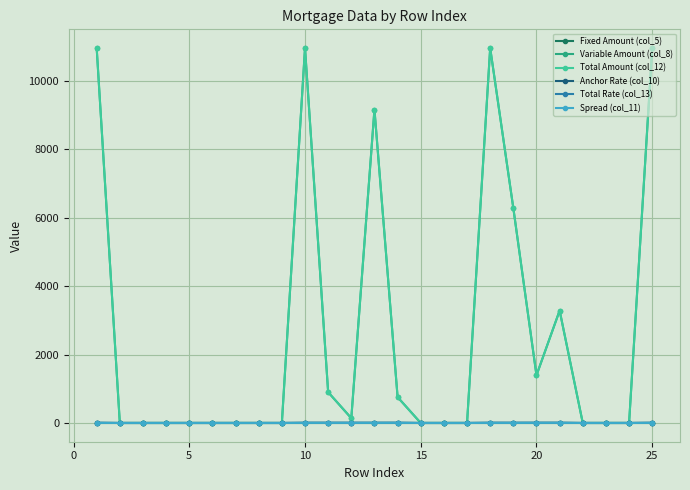

What is the value of the Anchor Rate (col_10) point at the 12th from the left?

4.0